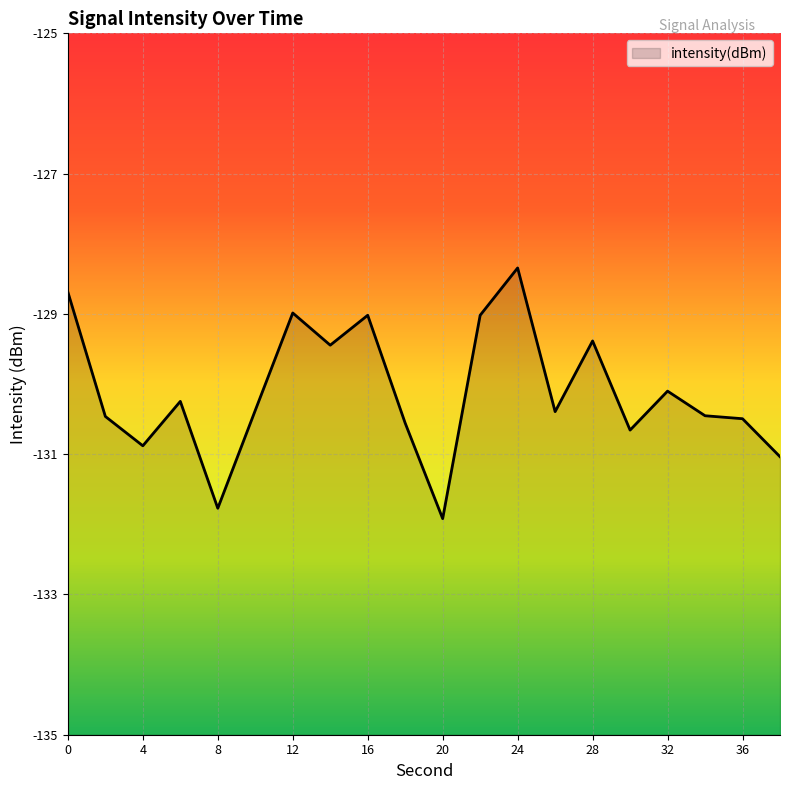

The value at 14 is -66.4. True or false?

False